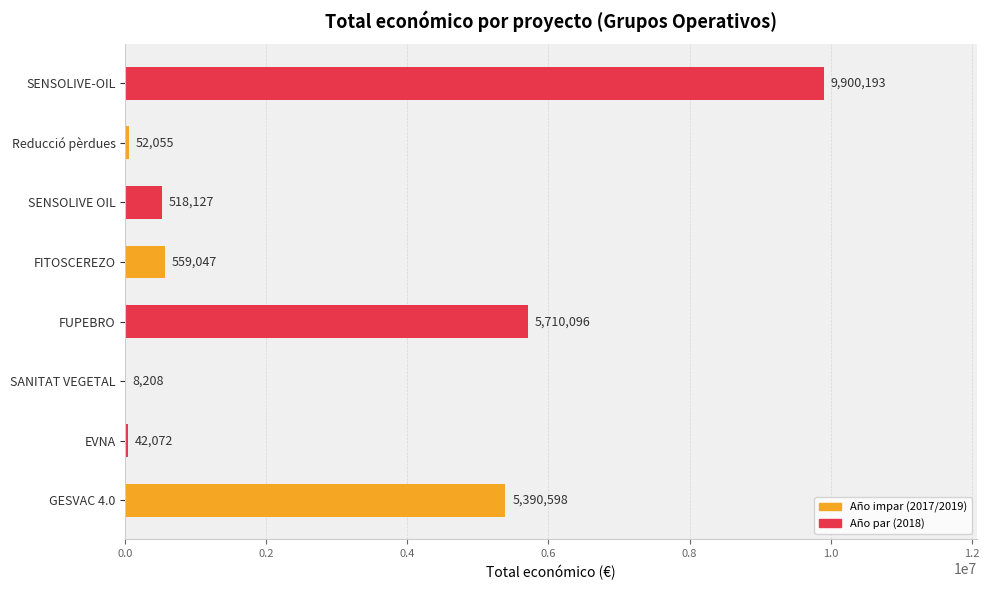

Reading bottom to top, transcribe all the data shown in this chart.

GESVAC 4.0=5390598	EVNA=42072	SANITAT VEGETAL=8208	FUPEBRO=5710096	FITOSCEREZO=559047	SENSOLIVE OIL=518127	Reducció pèrdues=52055	SENSOLIVE-OIL=9900193